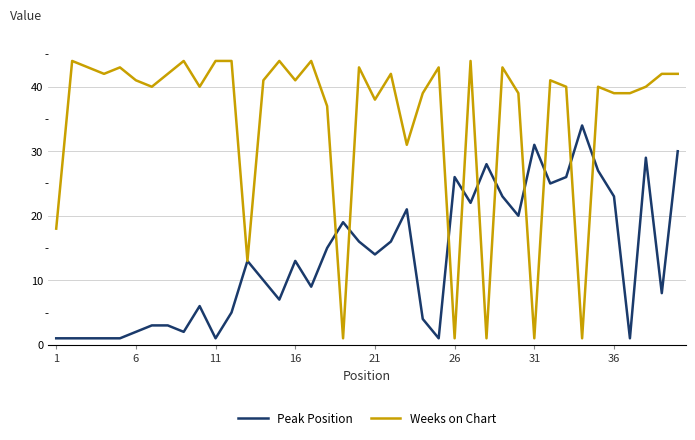

Which series has the largest range (max minus min)?

Weeks on Chart